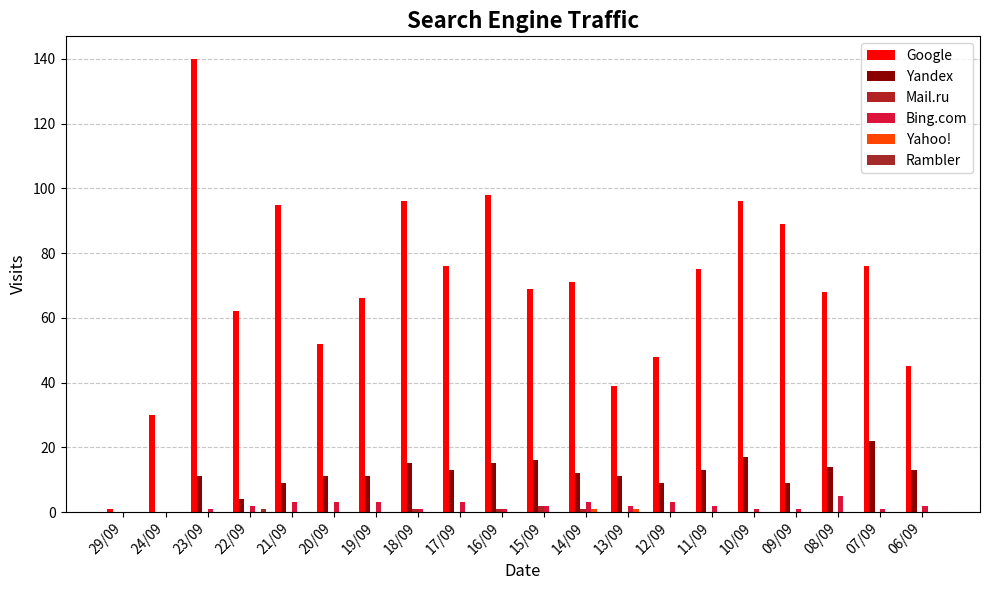

Rank the series by their maximum value, from highest to lowest.

Google, Yandex, Bing.com, Mail.ru, Yahoo!, Rambler